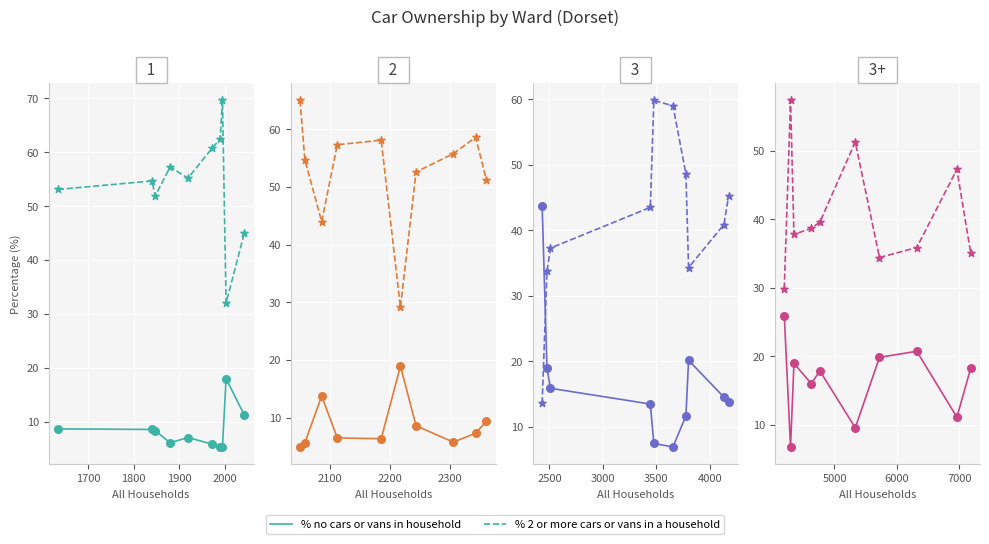

Is the value of % 2 or more cars or vans in a household at 2100 greater than the value of % no cars or vans in household at 1900?

Yes